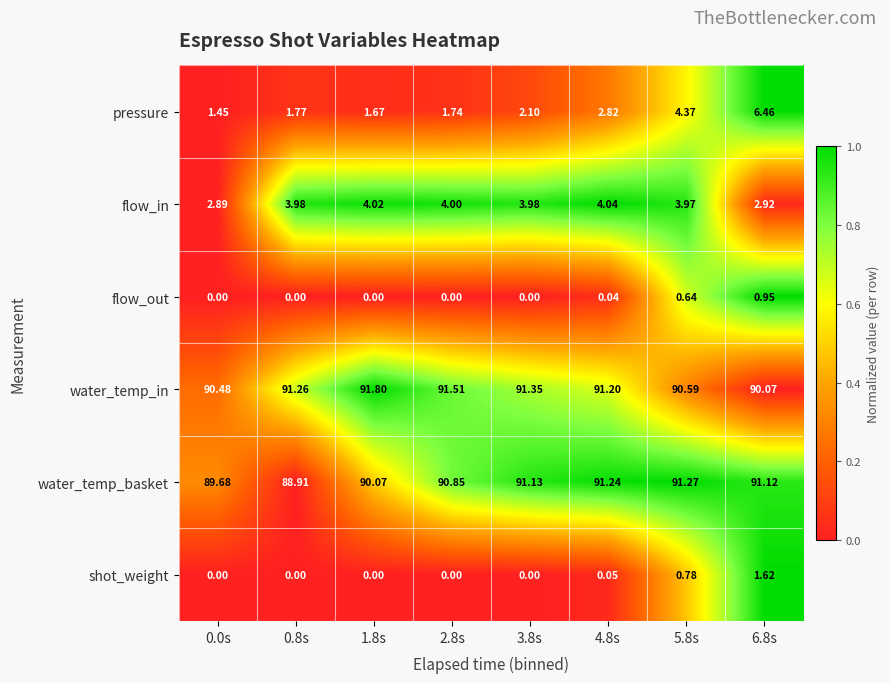

Between 2.8s and 3.8s, which series saw the biggest shift?

pressure